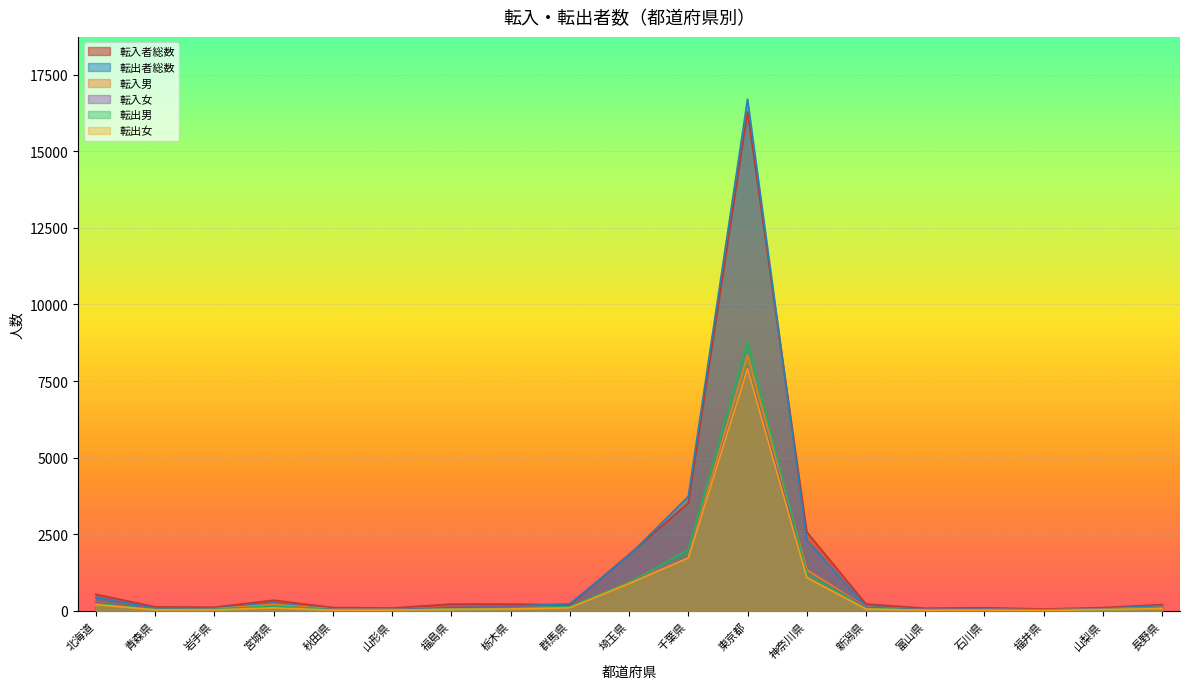

What is the lowest value of the 転出者総数 series?

28